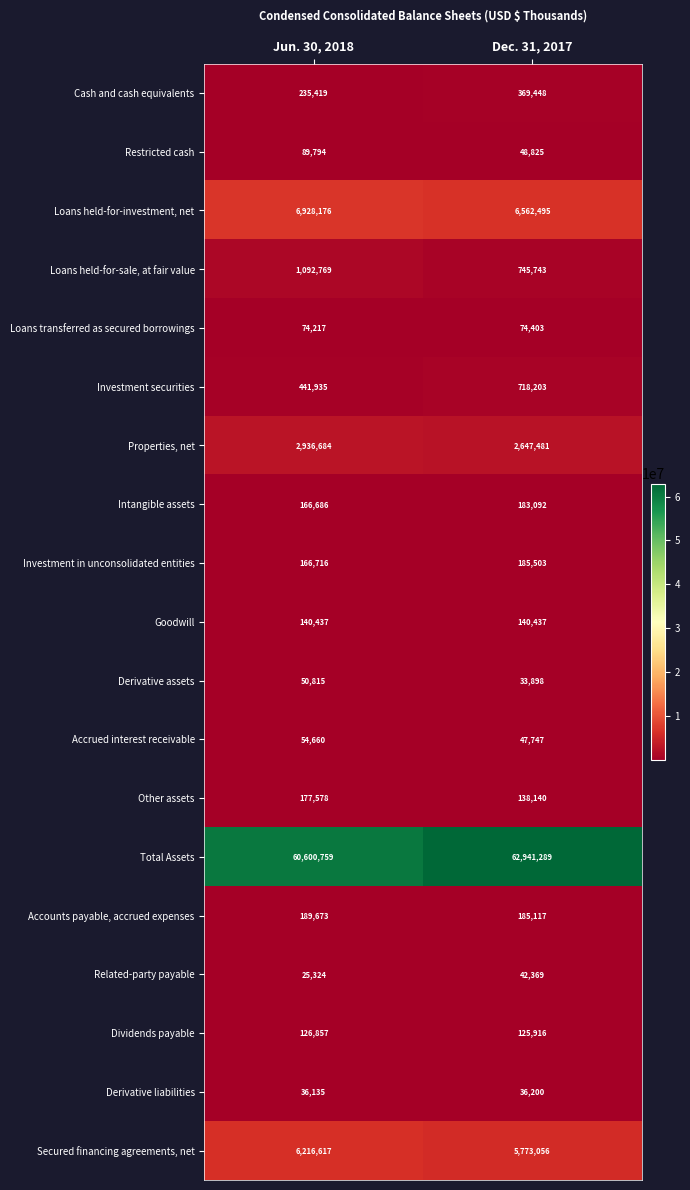

Which series has the largest range (max minus min)?

Total Assets